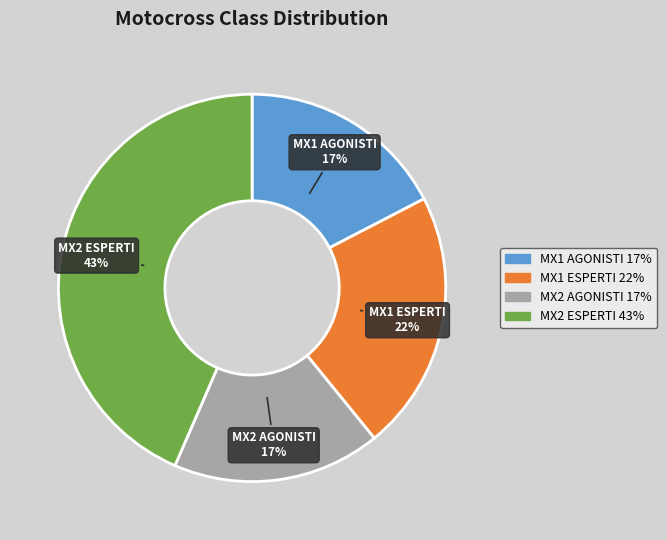

Approximately how many times larger is the value at MX1 ESPERTI compared to MX2 ESPERTI?

0.5